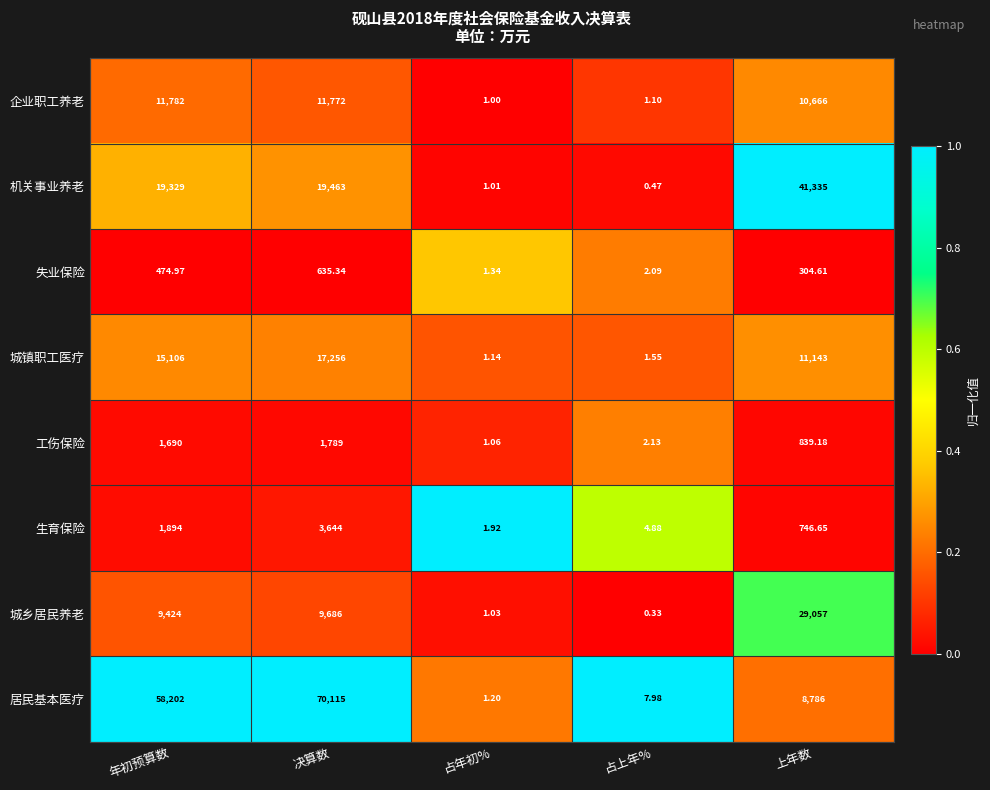

At which label does 生育保险 reach its minimum?

占年初%